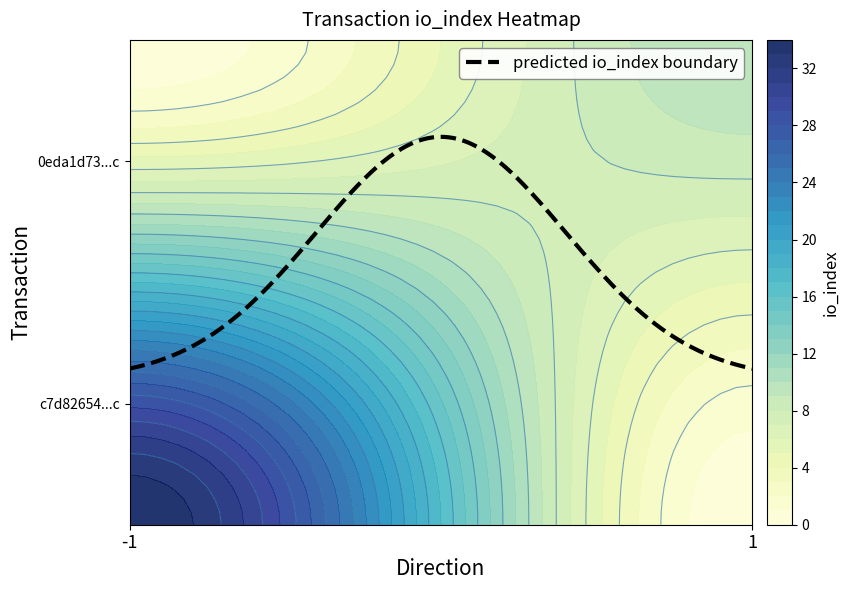

Reading left to right, extract all data points from this chart.

c7d82654bd557cced03a60367e578295eee779c: -1	34
0eda1d7329b3924213be79c83460dc95375c54c: 1	10